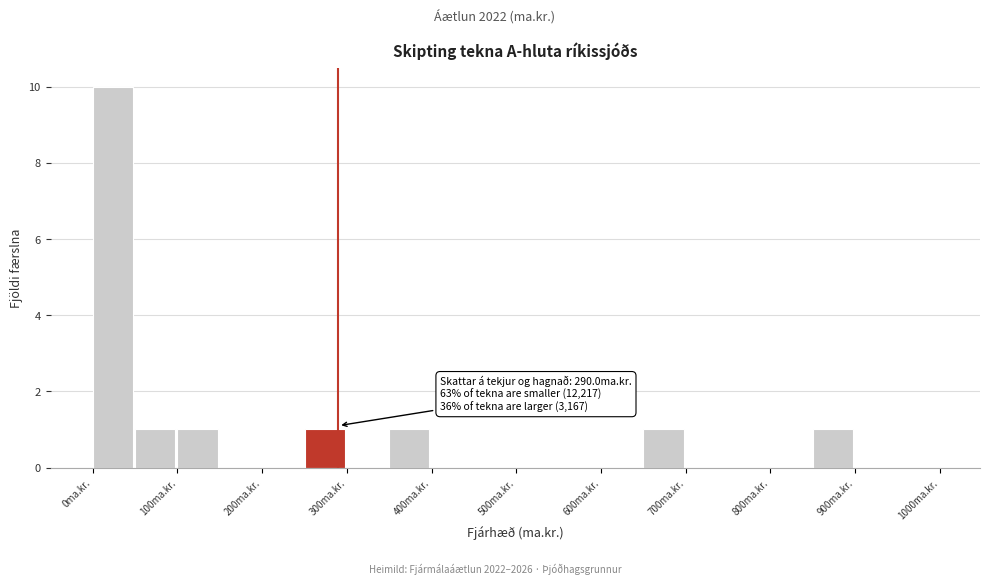

Which range on the x-axis has the tallest bar?

0 to 50